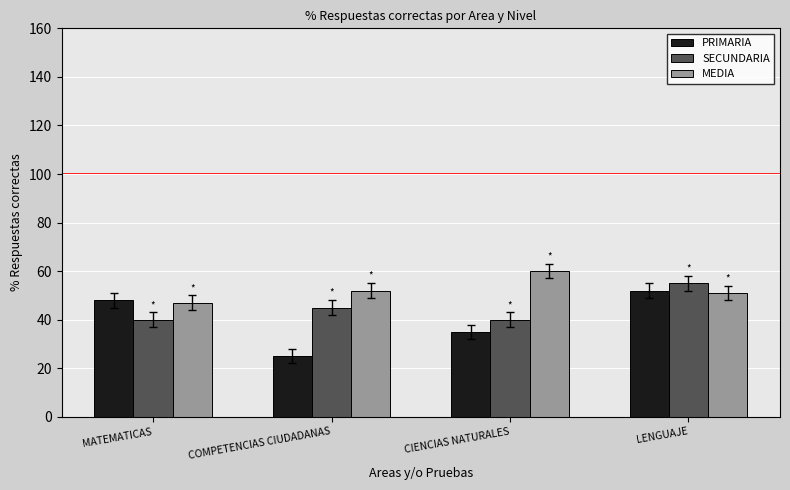

What is the sum of the PRIMARIA values at CIENCIAS NATURALES and COMPETENCIAS CIUDADANAS?

60